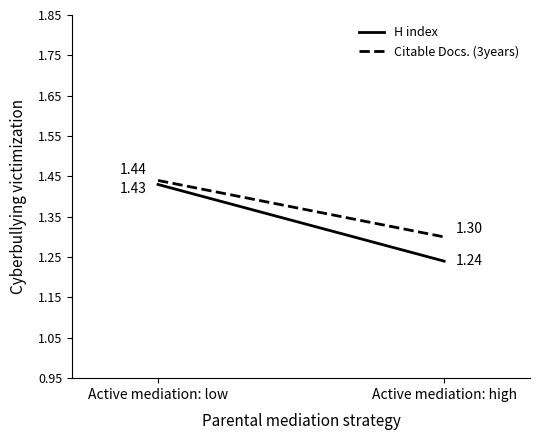

Reading left to right, transcribe all the data shown in this chart.

H index: Active mediation: low=1.4	Active mediation: high=1.2
Citable Docs. (3years): Active mediation: low=1.4	Active mediation: high=1.3